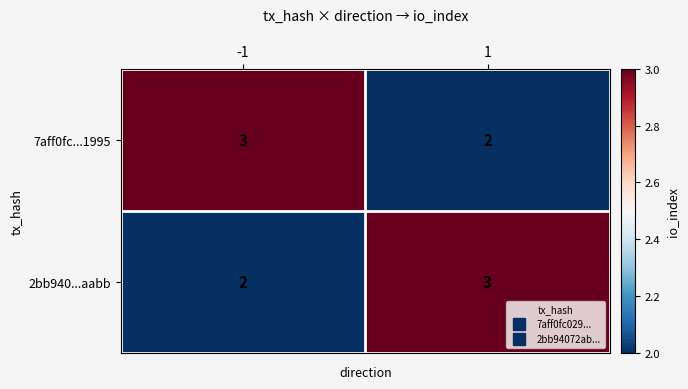

Rank the categories by 7aff0fc...1995 value from lowest to highest.

1, -1